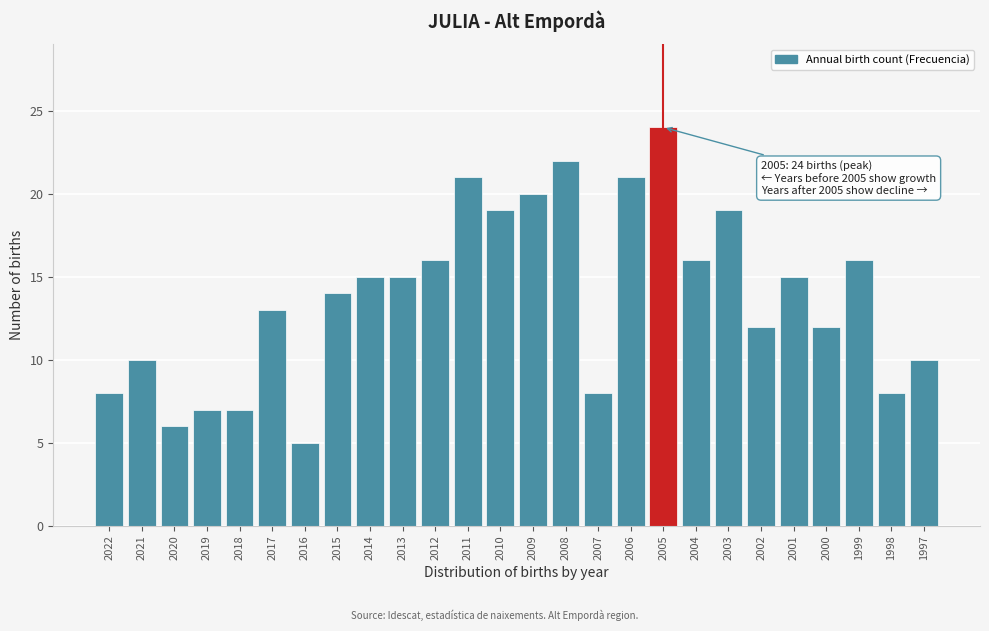

Reading right to left, extract all data points from this chart.

1997=10	1998=8	1999=16	2000=12	2001=15	2002=12	2003=19	2004=16	2005=24	2006=21	2007=8	2008=22	2009=20	2010=19	2011=21	2012=16	2013=15	2014=15	2015=14	2016=5	2017=13	2018=7	2019=7	2020=6	2021=10	2022=8